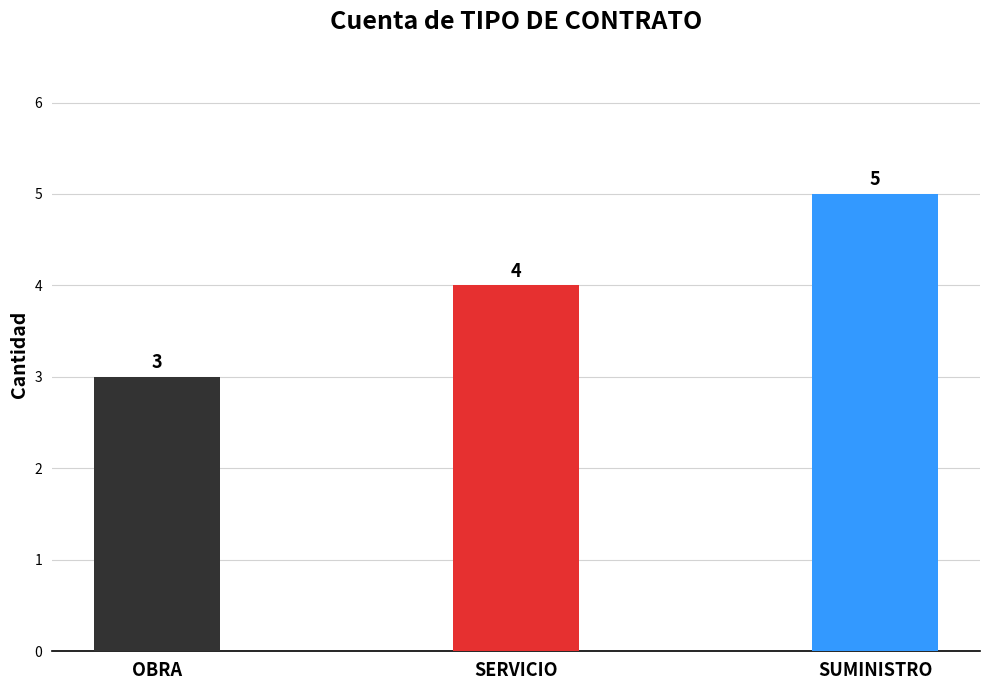

Reading left to right, what are all the values shown in this chart?

3	4	5